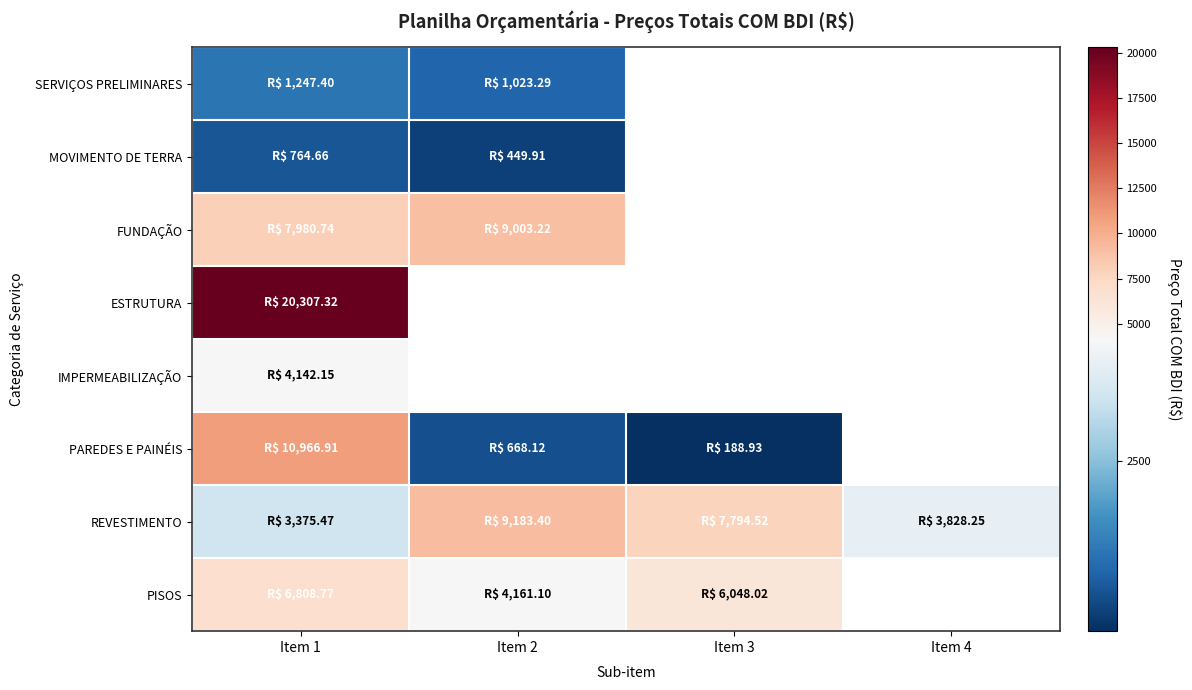

Is the value of MOVIMENTO DE TERRA at Item 3 greater than the value of SERVIÇOS PRELIMINARES at Item 1?

No